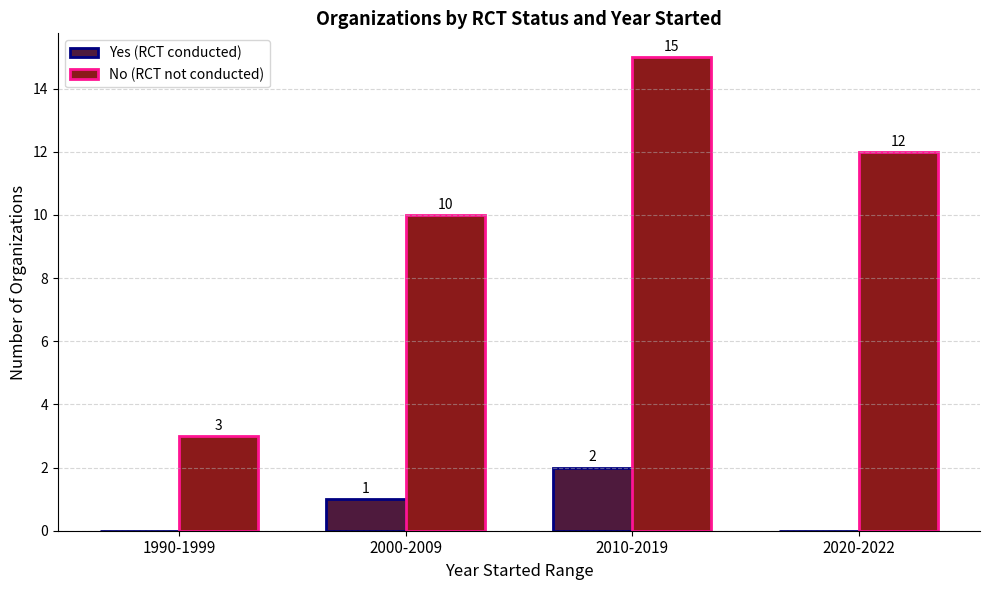

Which series has the largest total across all categories?

No (RCT not conducted)